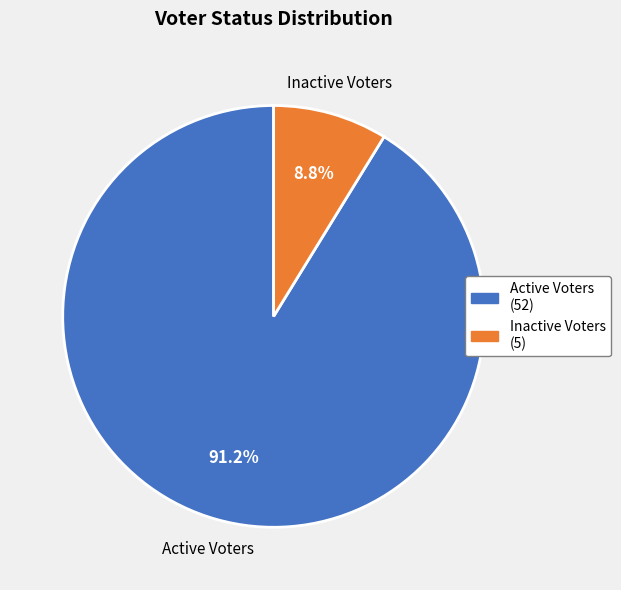

What is the largest slice in the pie chart?

Active Voters